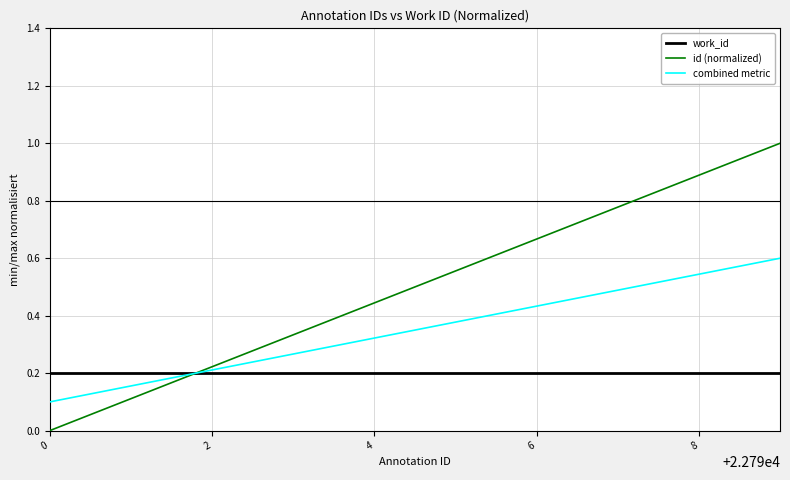

List the series in order of their overall mean, highest first.

id (normalized), combined metric, work_id